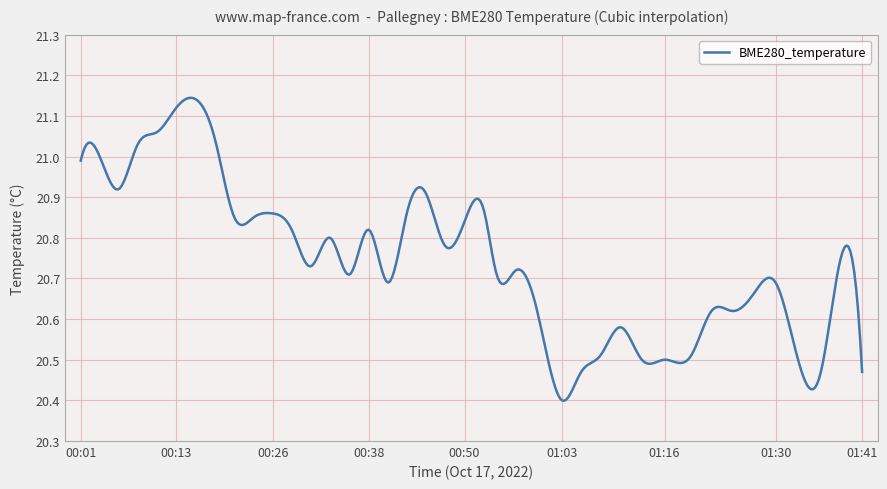

What is the difference between the maximum and minimum values?

0.7